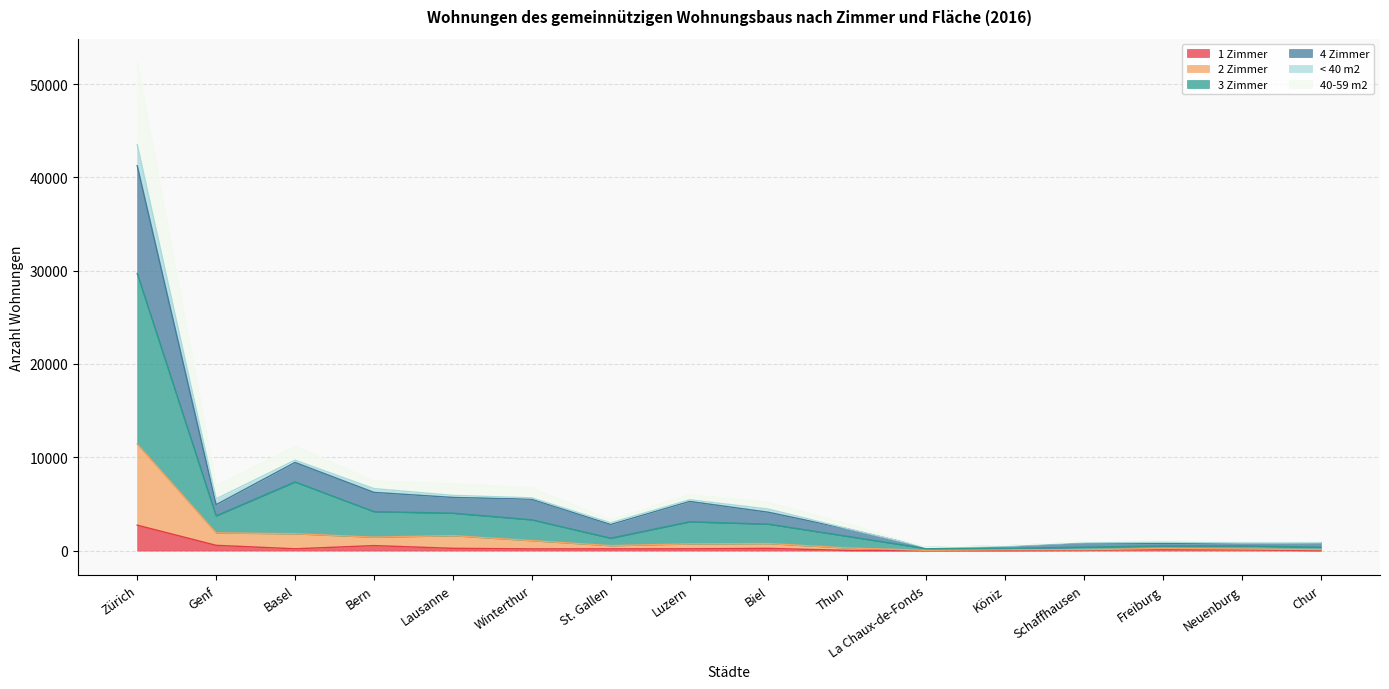

At which category is the sum across all series the highest?

Zürich